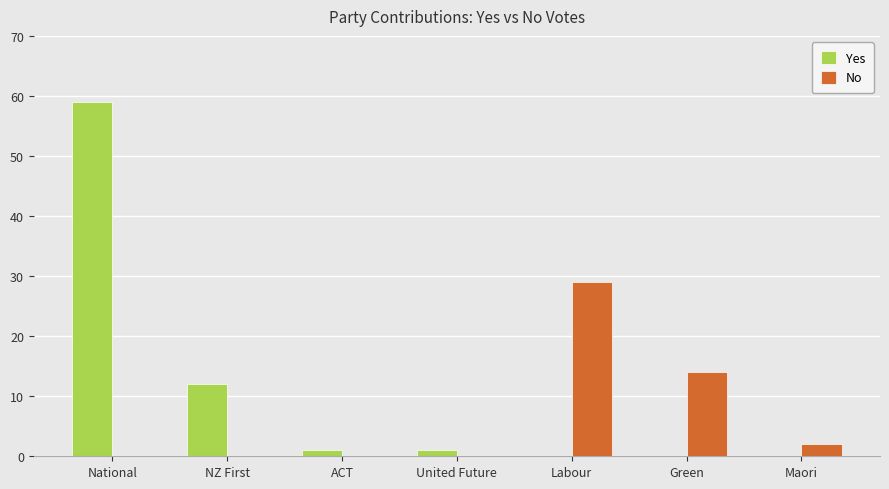

True or false: Yes has a value of -41 at Maori.

False